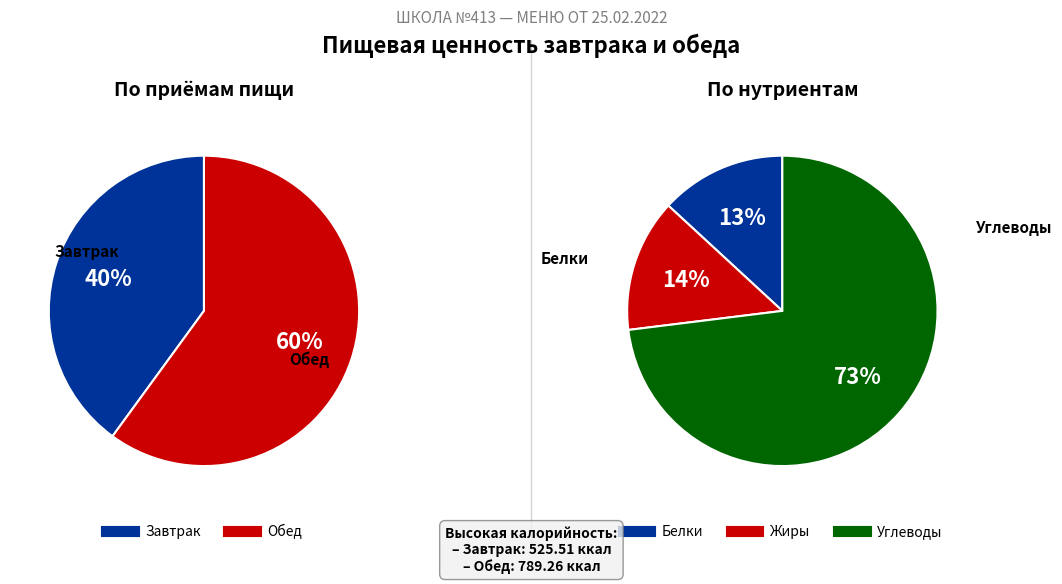

Rank the categories by value from highest to lowest.

Обед, Завтрак